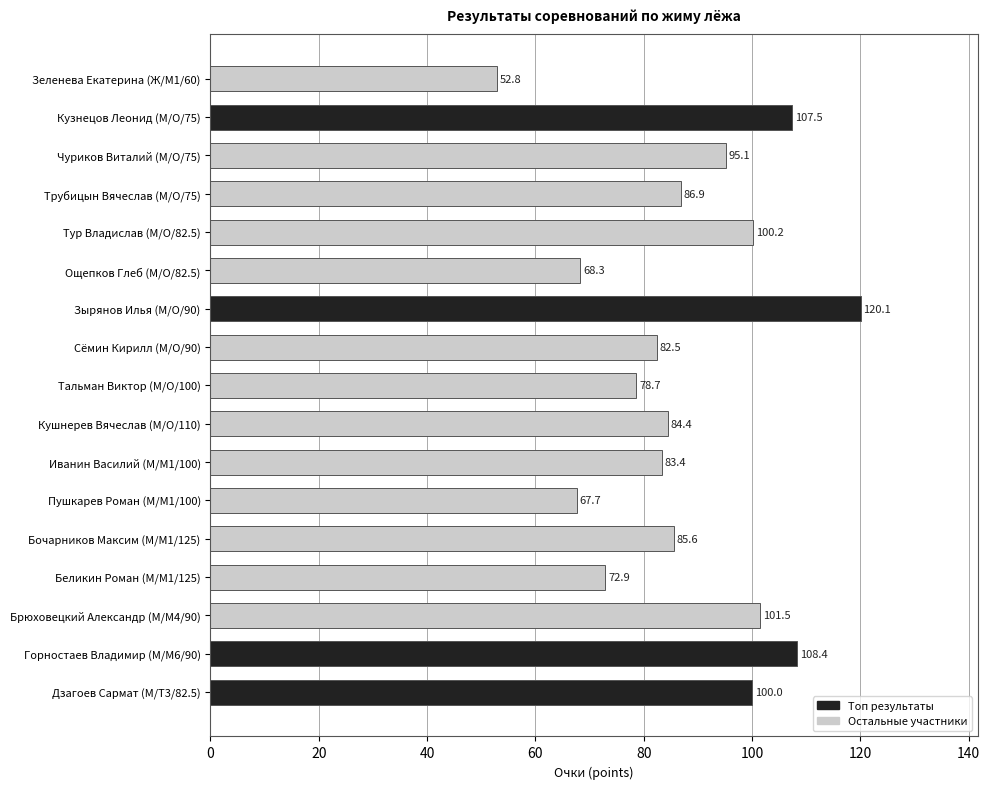

What is the average value?

88.0